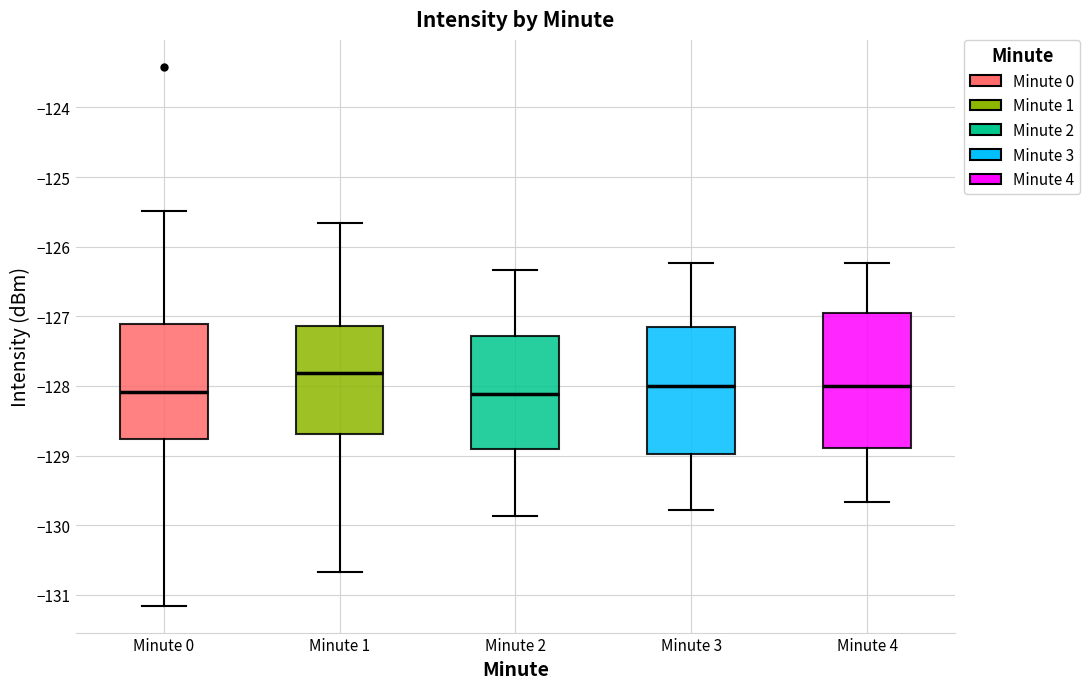

Where does the lower whisker of the box for Minute 3 end on the y-axis? The values are not printed on the chart, so give them approximately, as read against the axis.

-129.8